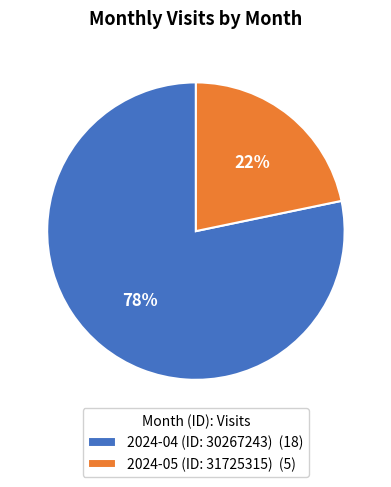

What is the smallest slice in the pie chart?

2024-05 (ID: 31725315)